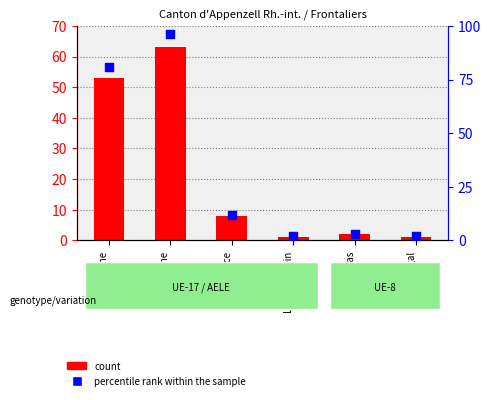

Is the value of percentile rank within the sample at Liechtenstein greater than the value of count at Autriche?

No